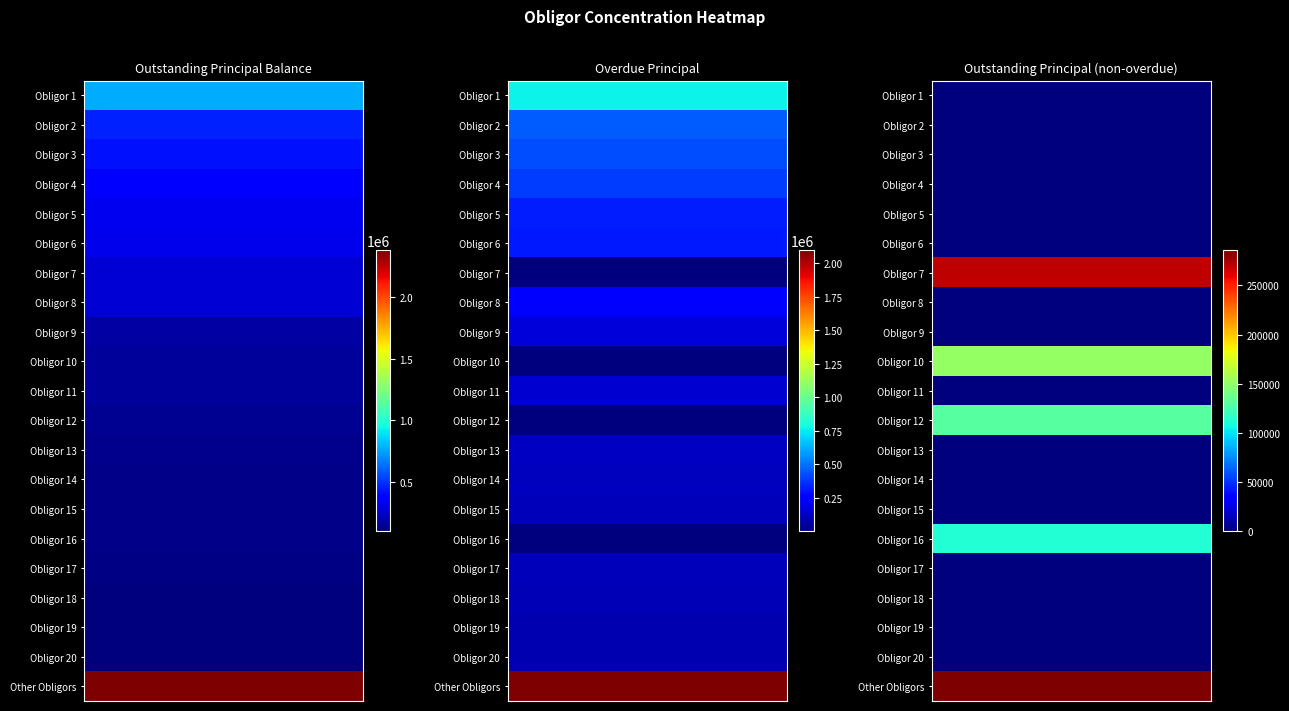

What is the sum of all Deudor / Obligor 7 values?

545454.5